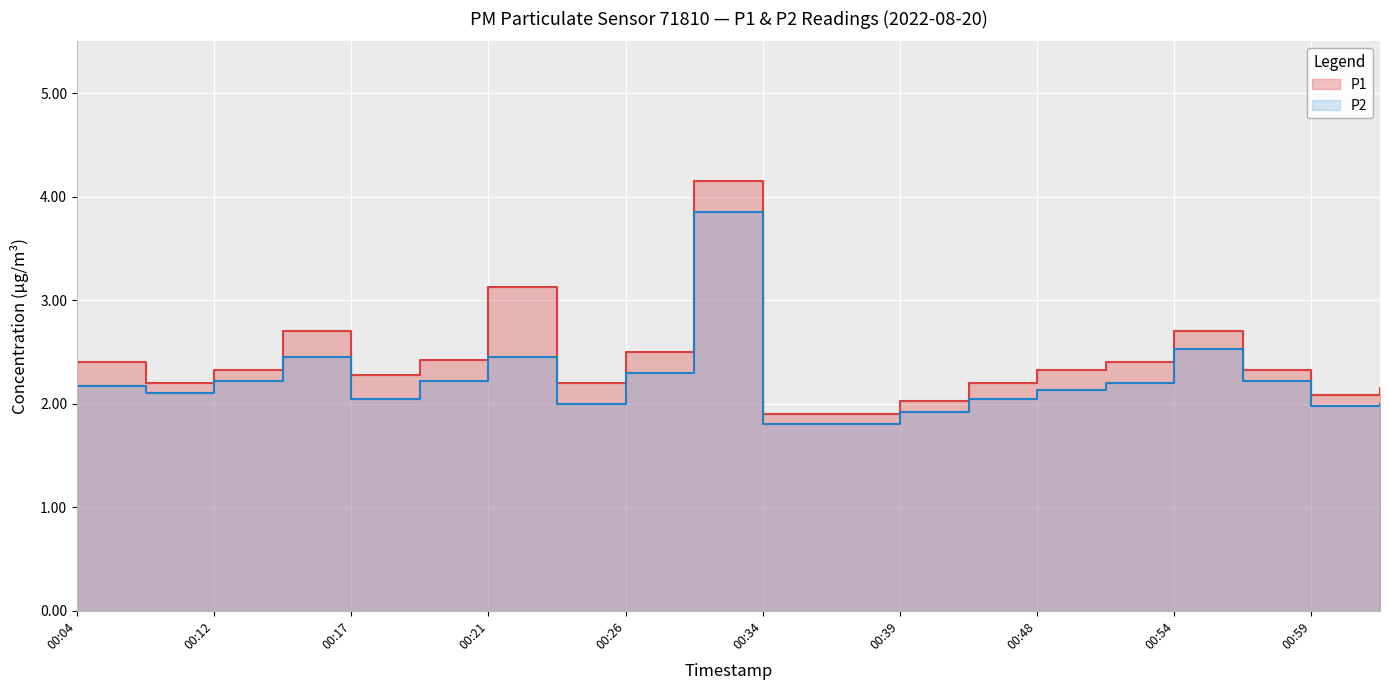

The P1 series shows 2.0 at 00:39. True or false?

True